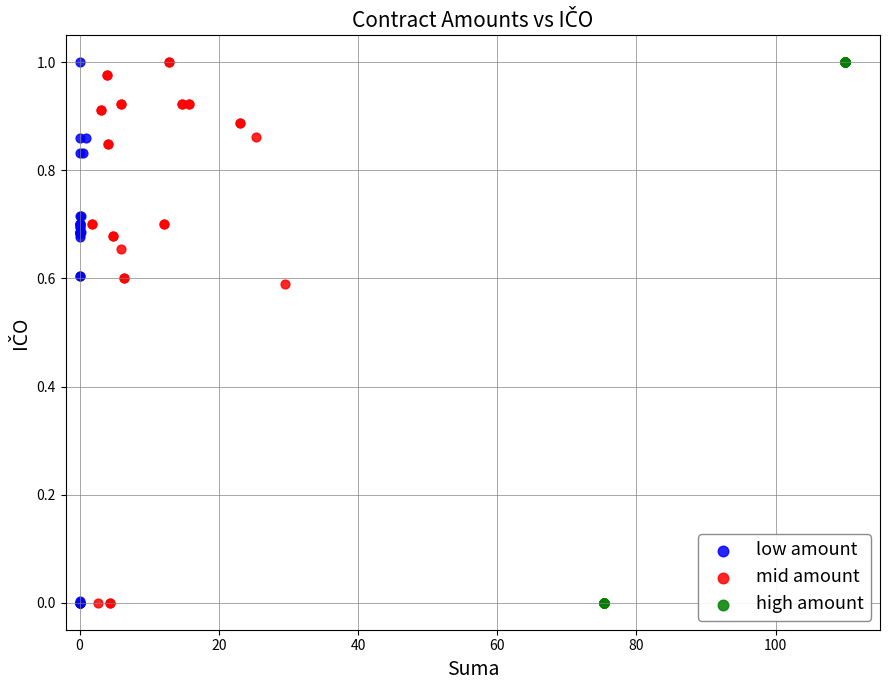

What are all the series names shown in the legend?

low amount, mid amount, high amount